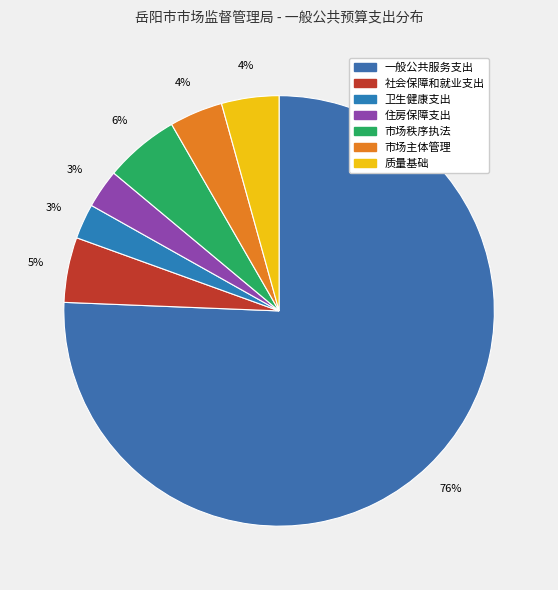

Which category accounts for the majority?

一般公共服务支出